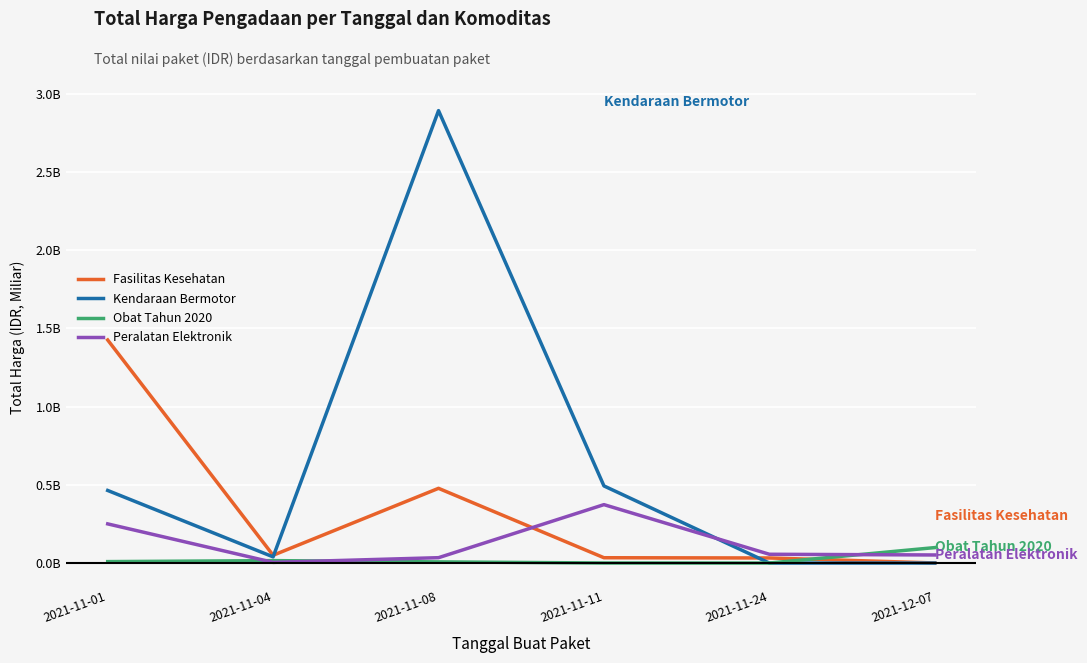

Does the chart have visible grid lines?

Yes